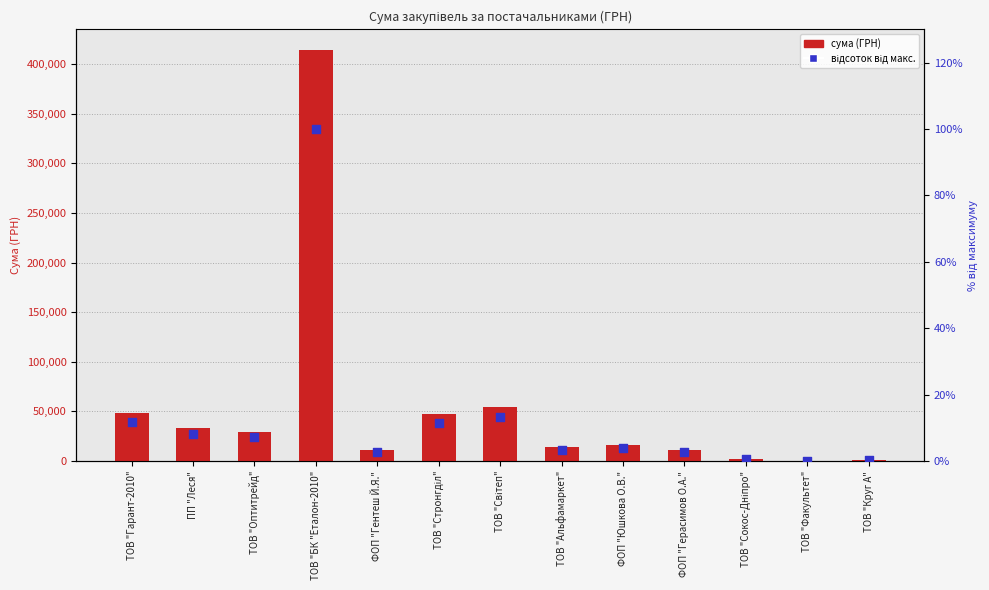

Which series has the largest total across all categories?

сума (ГРН)